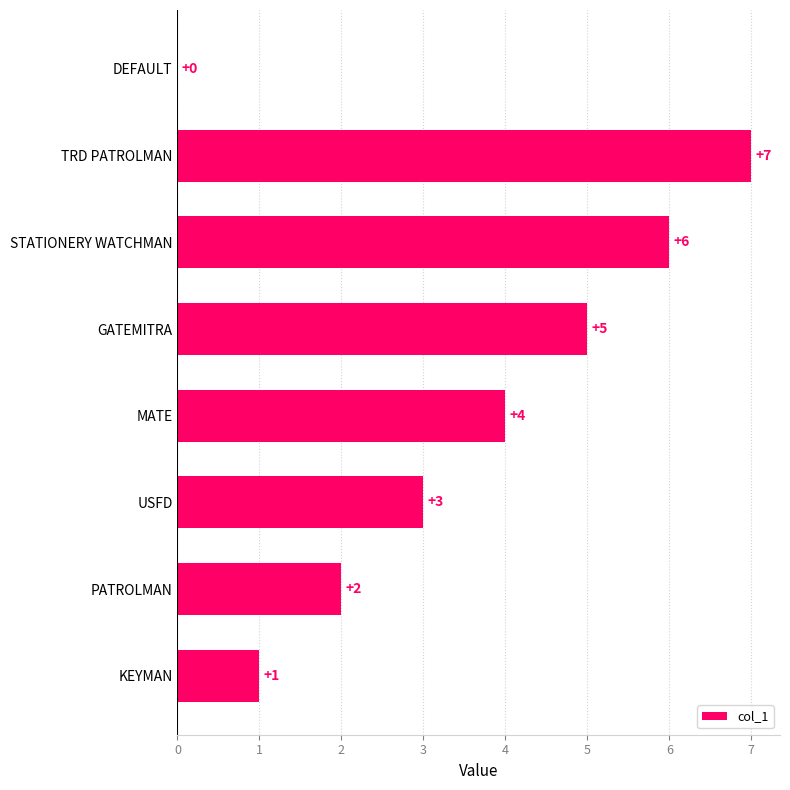

What is the sum of all values?

28